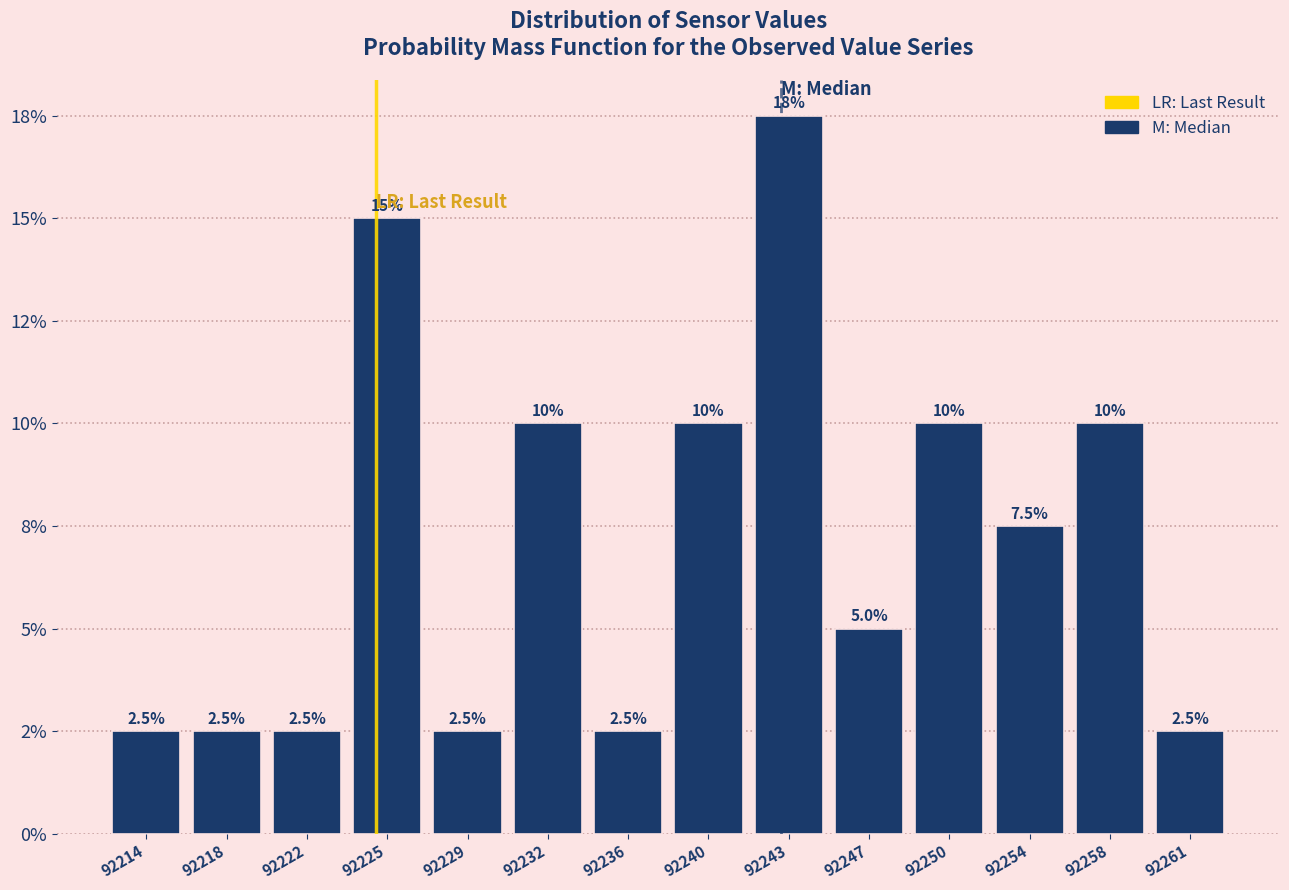

Are the bars horizontal?

No